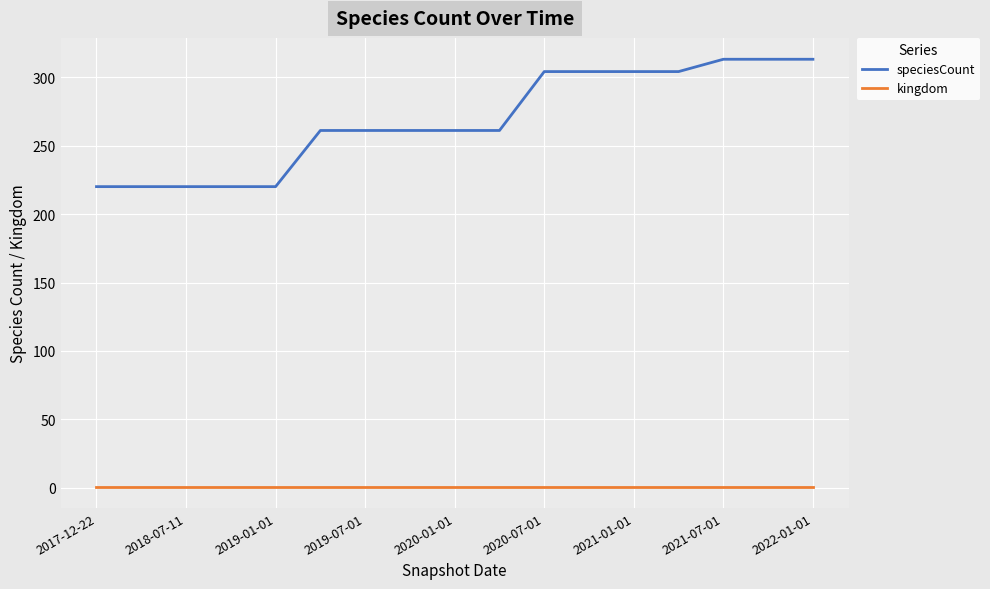

What is the maximum value shown in the chart?

313